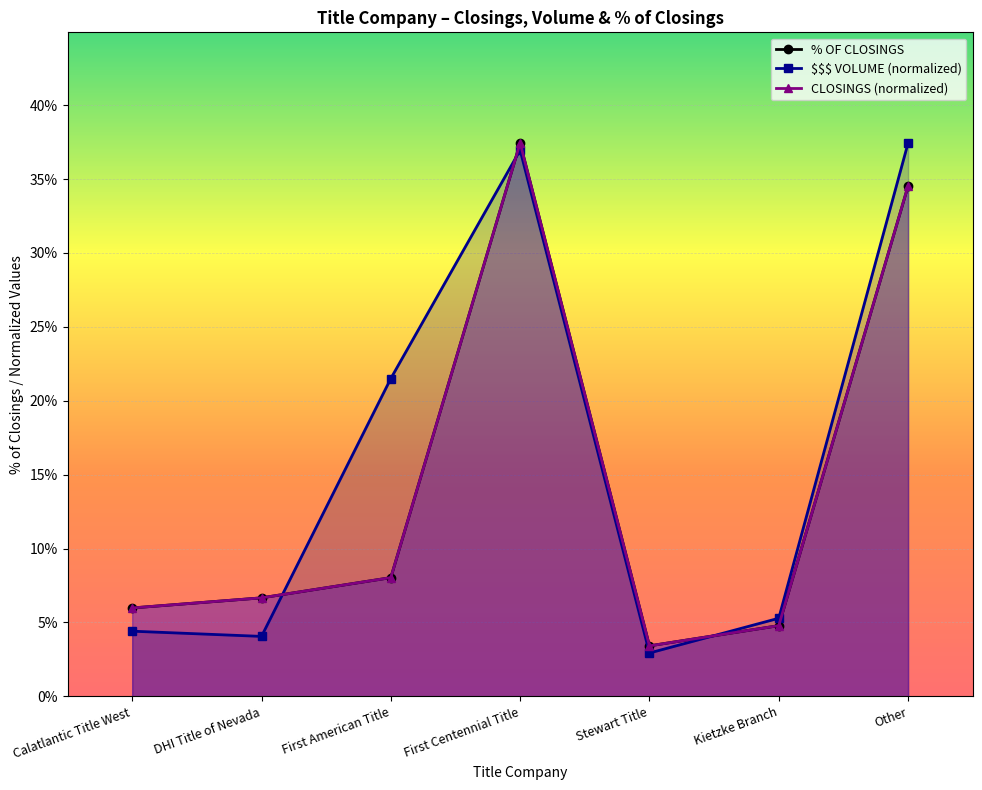

Rank the series by their maximum value, from lowest to highest.

CLOSINGS, $$$ VOLUME, % OF CLOSINGS